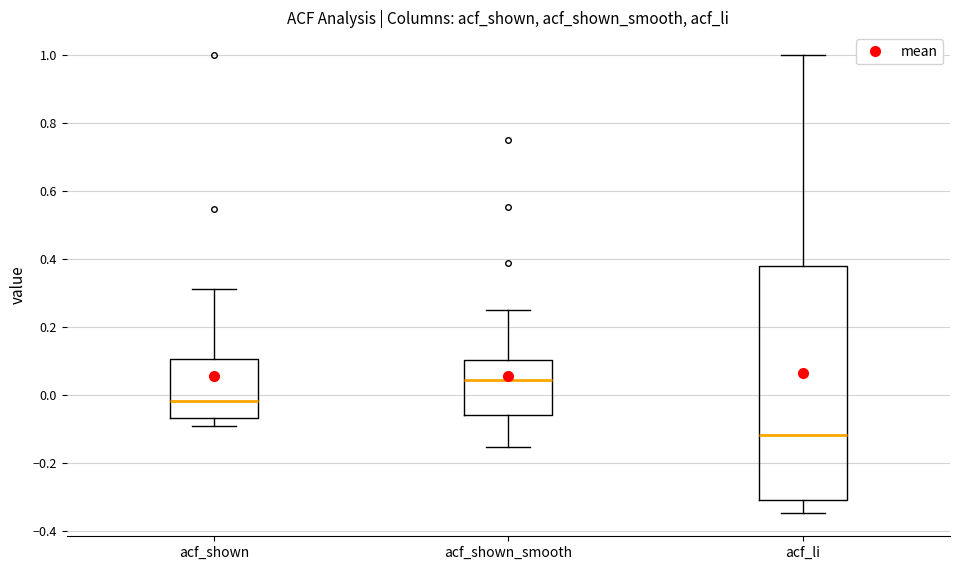

Where does the lower whisker of the box for acf_shown end on the y-axis? The values are not printed on the chart, so give them approximately, as read against the axis.

-0.10